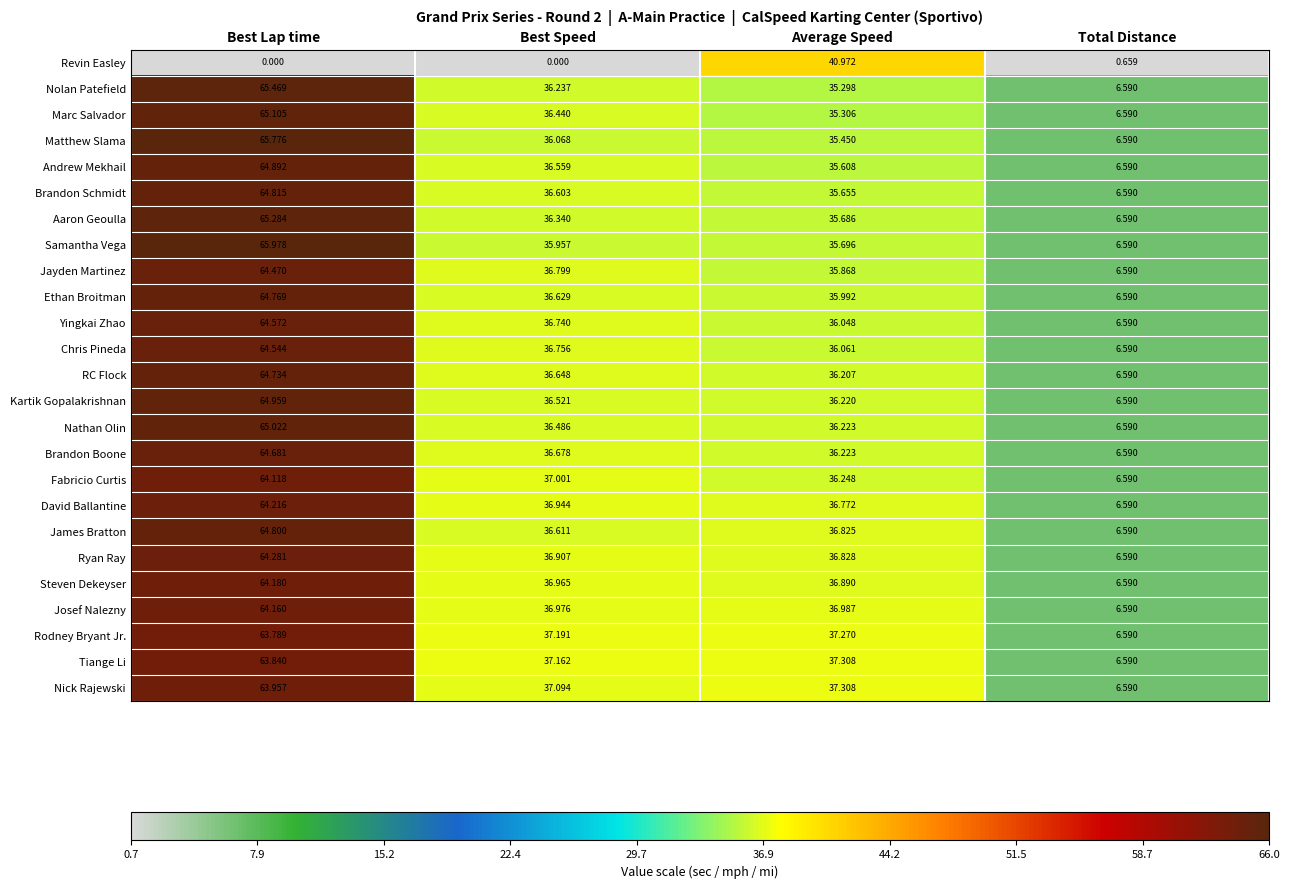

At which category is the sum across all series the highest?

Best Lap time